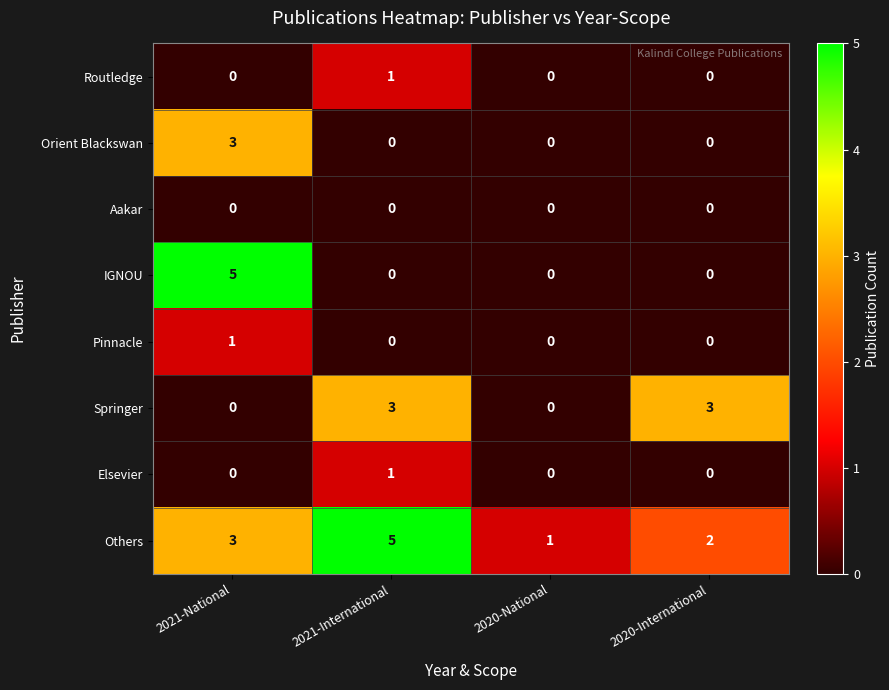

Between 2021-International and 2020-National, which series saw the biggest shift?

Others